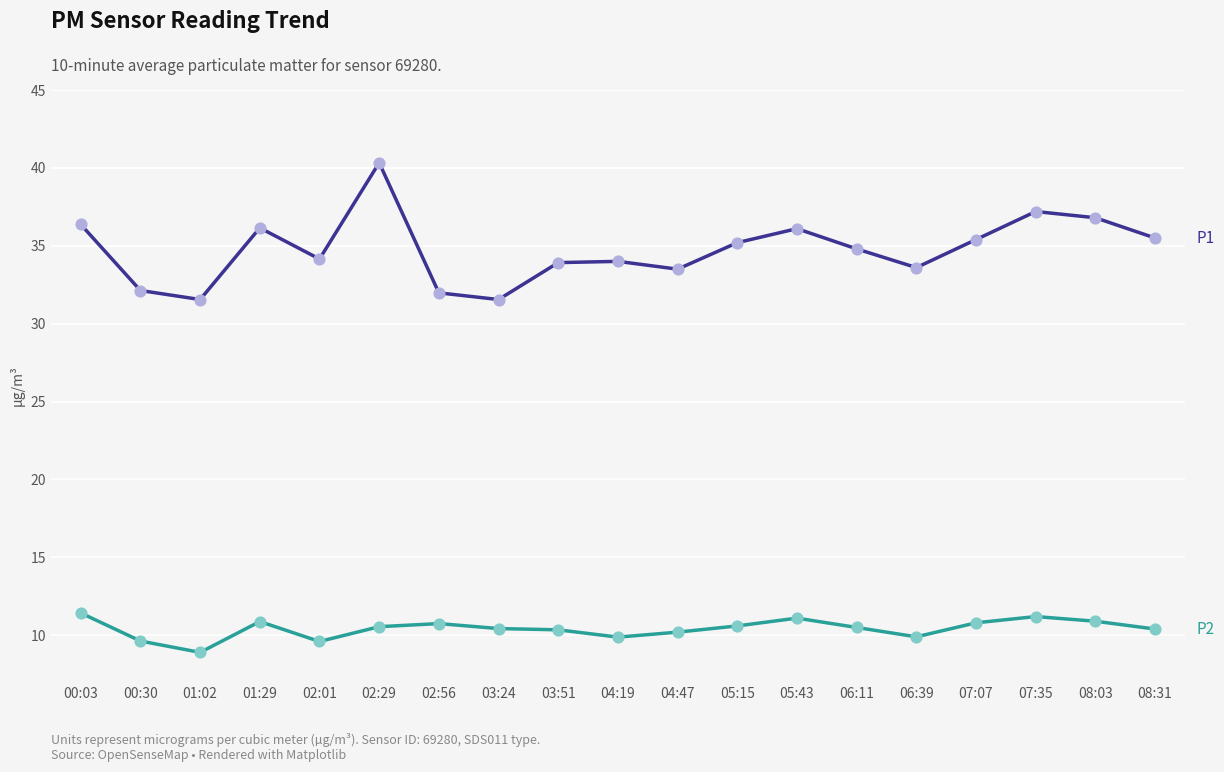

What is the total value across all series at 01:29?

47.0